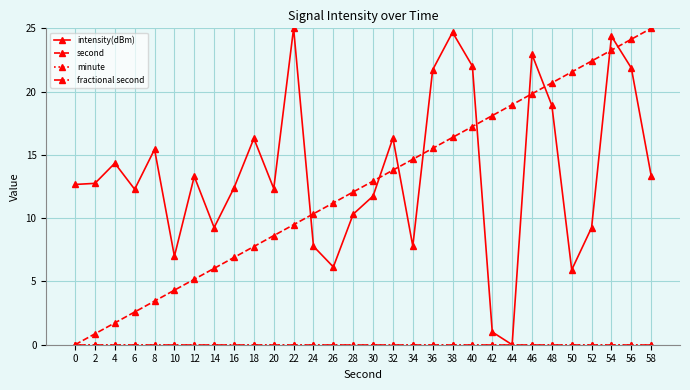

Does the chart have visible grid lines?

Yes